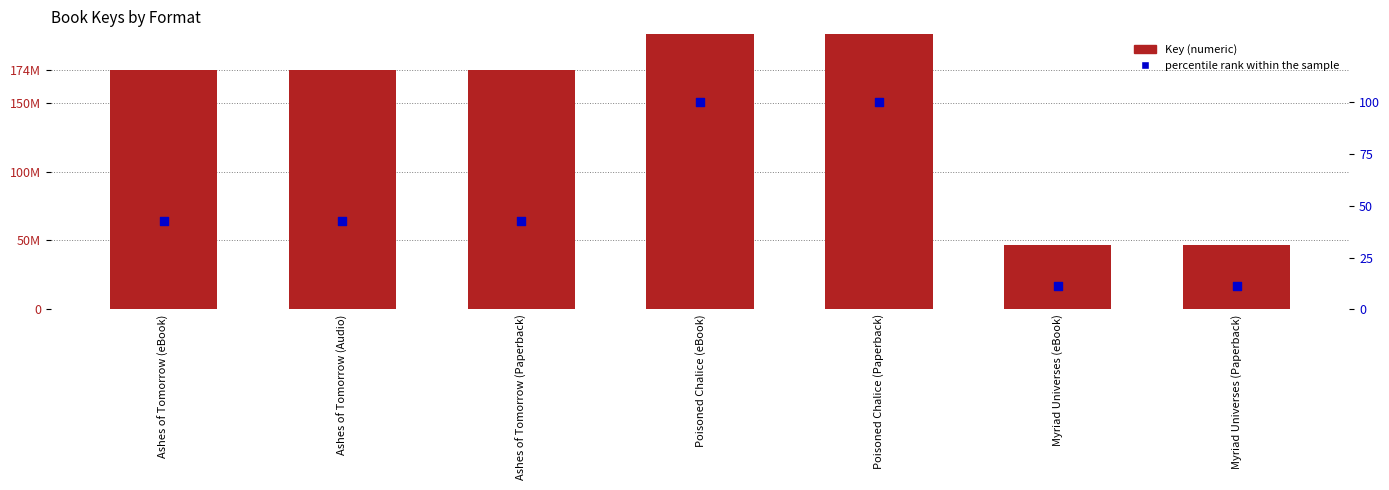

What is the total value across all series at Ashes of Tomorrow (eBook)?

174145964.6